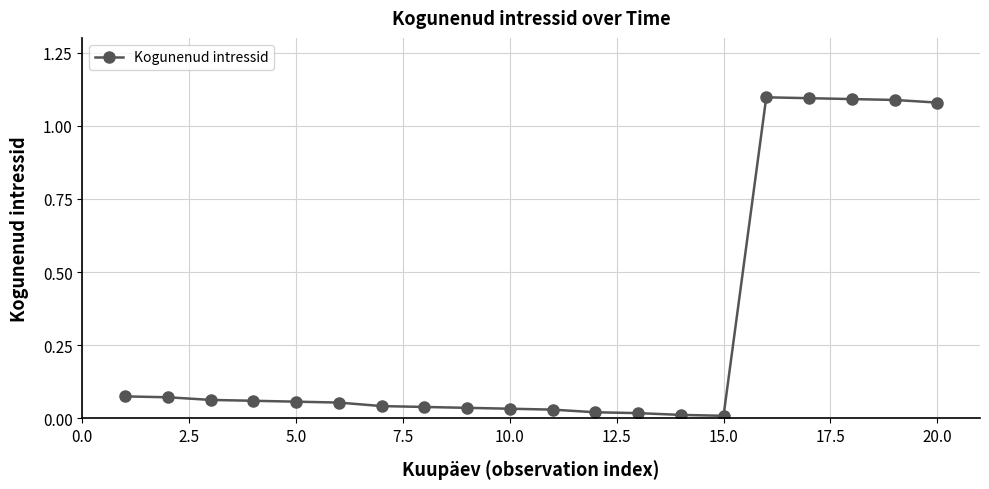

What is the sum of all values?

6.1